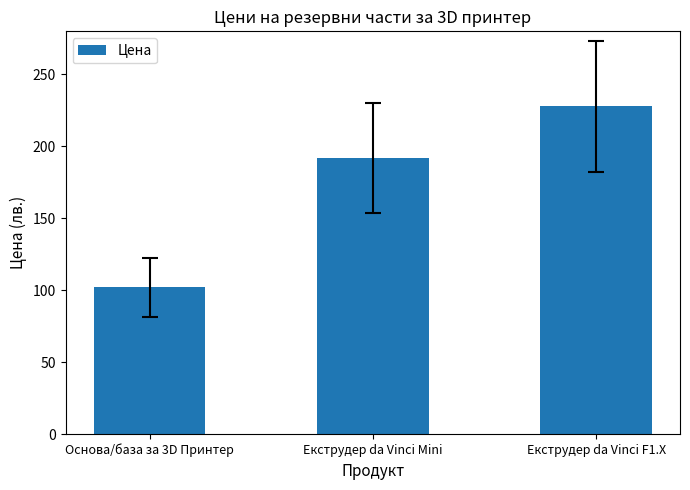

List the labels in order of value, smallest first.

Основа/база за 3D Принтер, Екструдер da Vinci Mini, Екструдер da Vinci F1.X